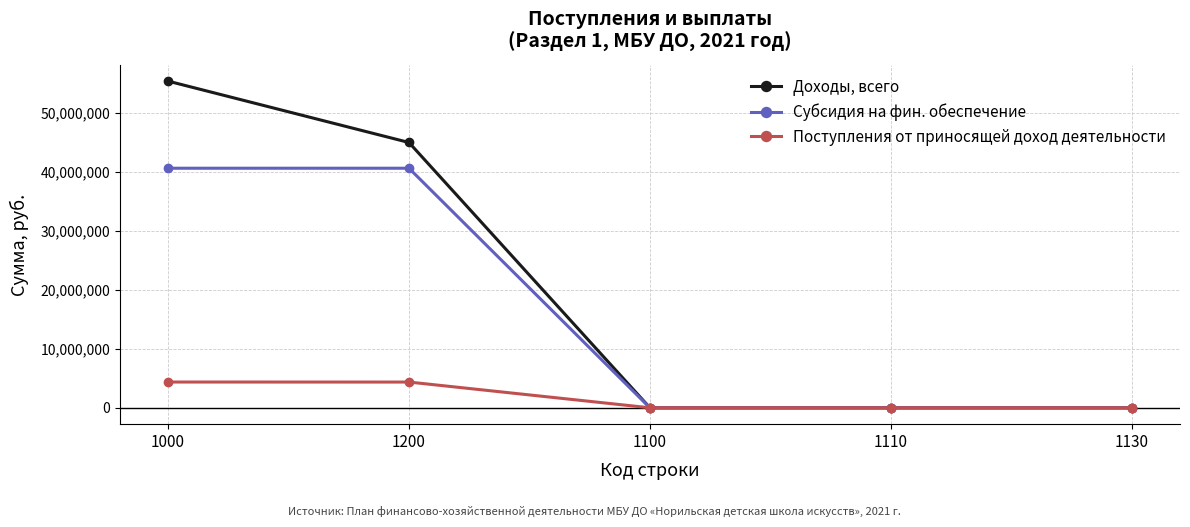

What is the maximum value for Поступления от приносящей доход деятельности?

4362978.0